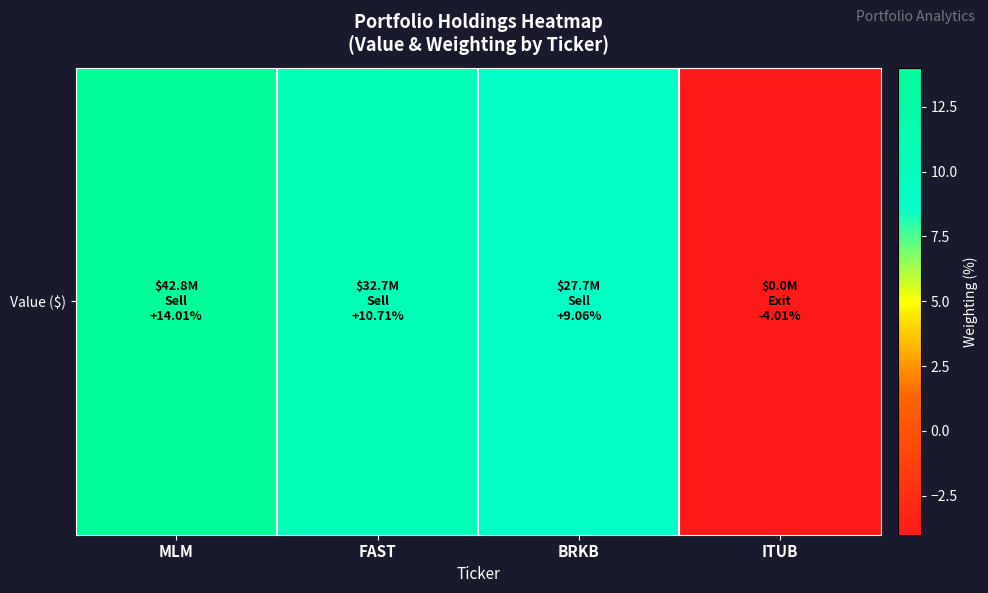

Which label corresponds to the smallest value in the chart?

ITUB